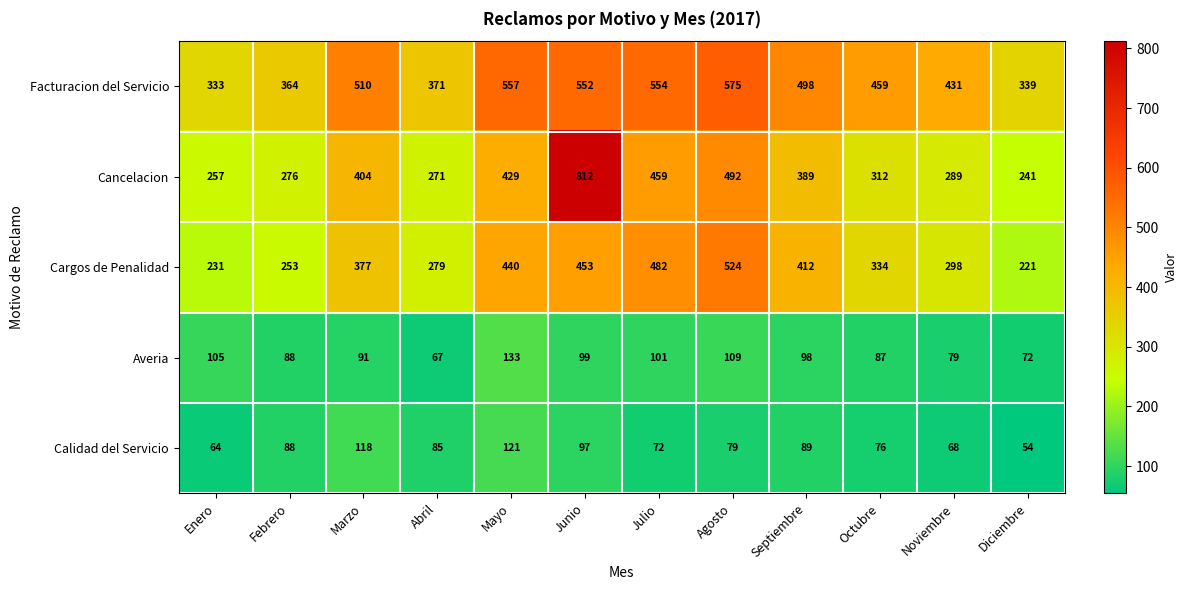

What is the difference between the maximum and minimum values in the Averia series?

66